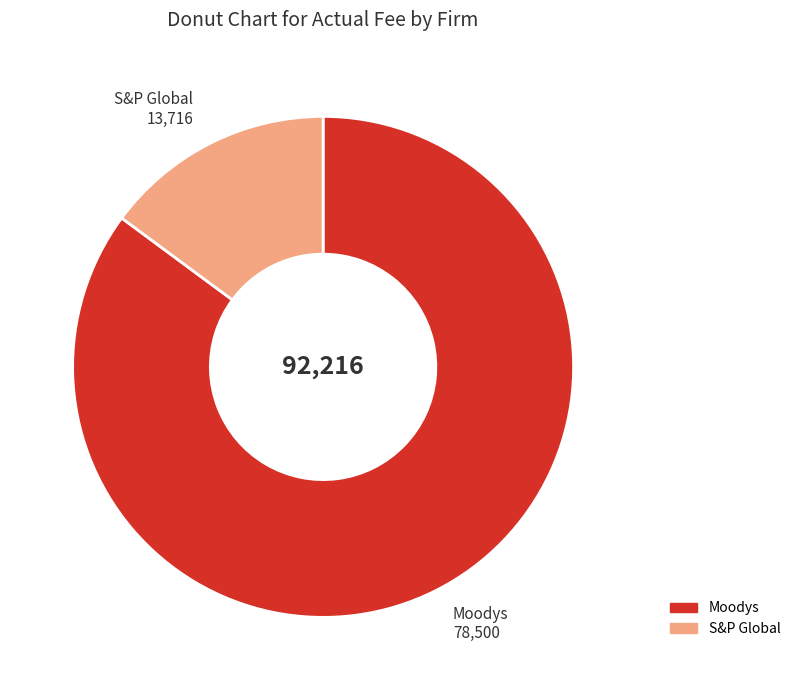

Do S&P Global and Moodys together represent more than half of the pie?

Yes